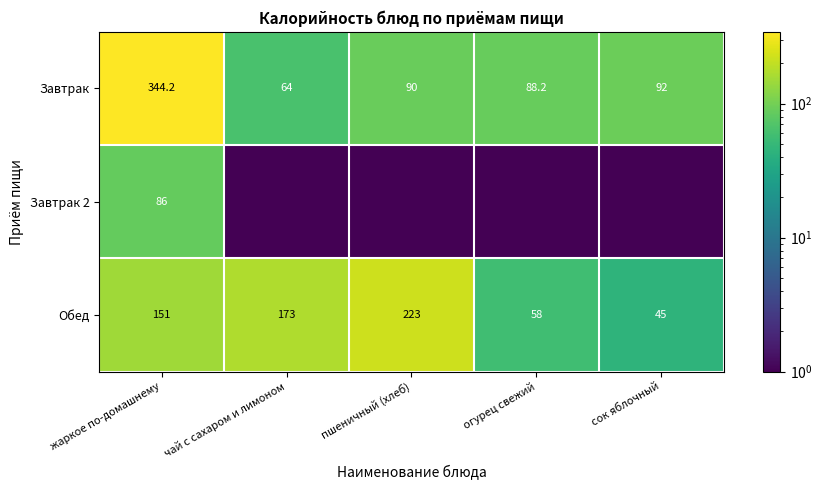

What is the sum of the Завтрак values at сок яблочный and чай с сахаром и лимоном?

156.0